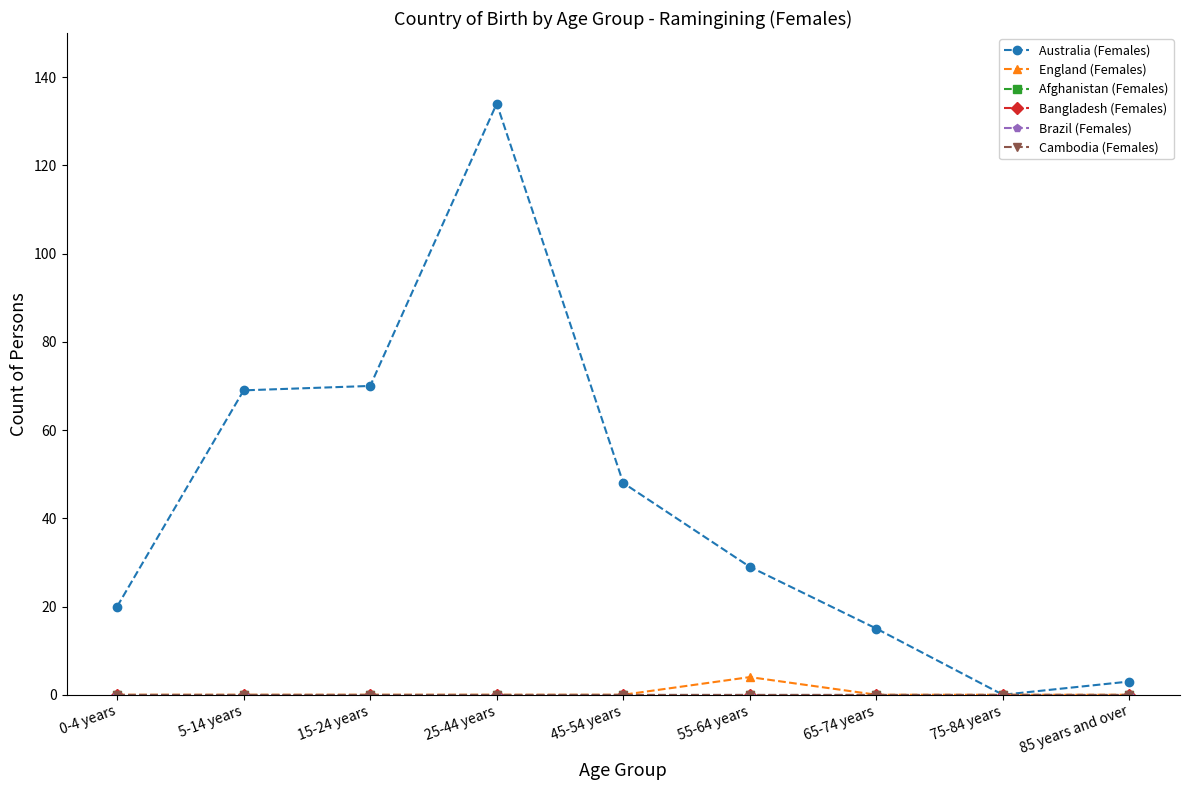

What is the spread (max minus min) of values at 25-44 years?

134